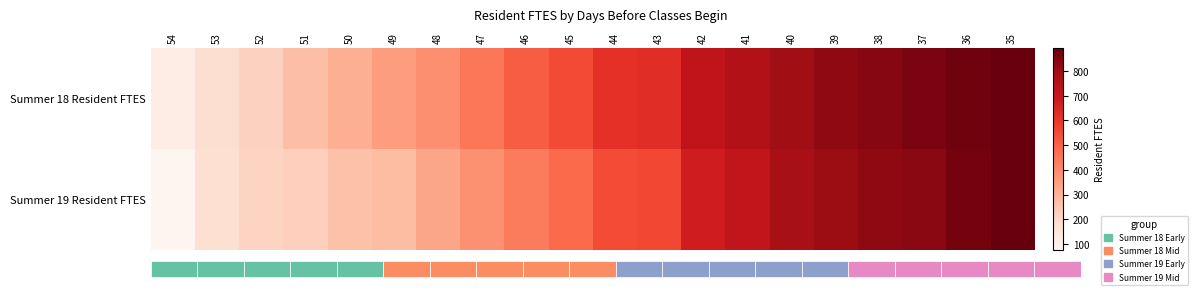

Between 51 and 54, which is larger?

51